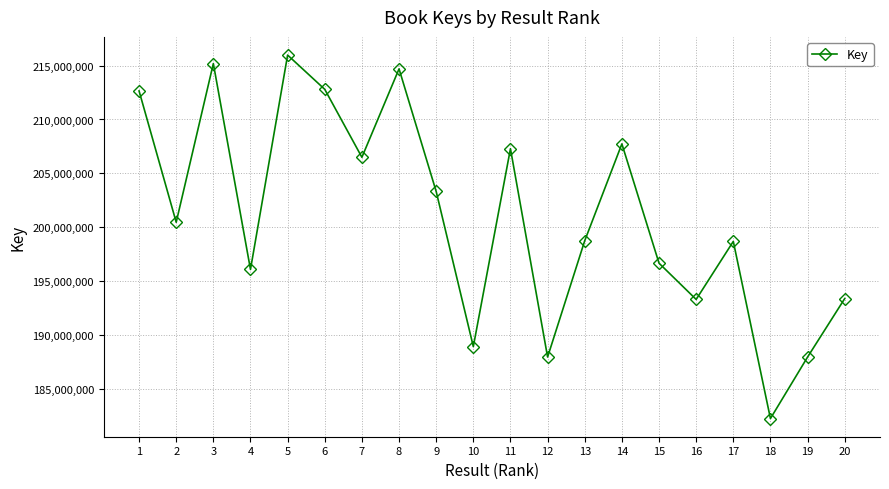

How many interior local valleys (lower than both neighbors) does the data have?

7